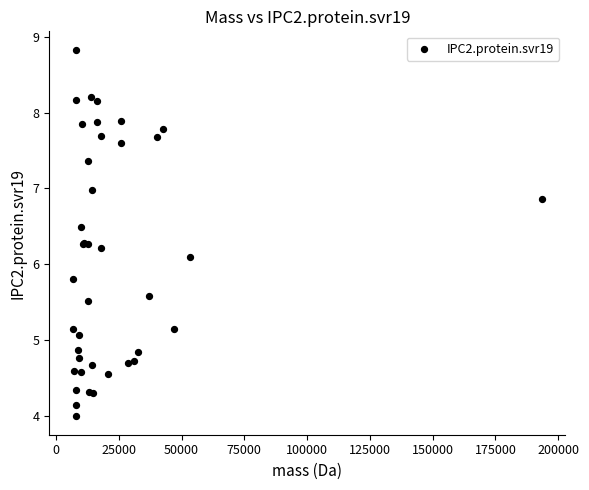

What Y value in the scatter plot is closest to 6?

6.1